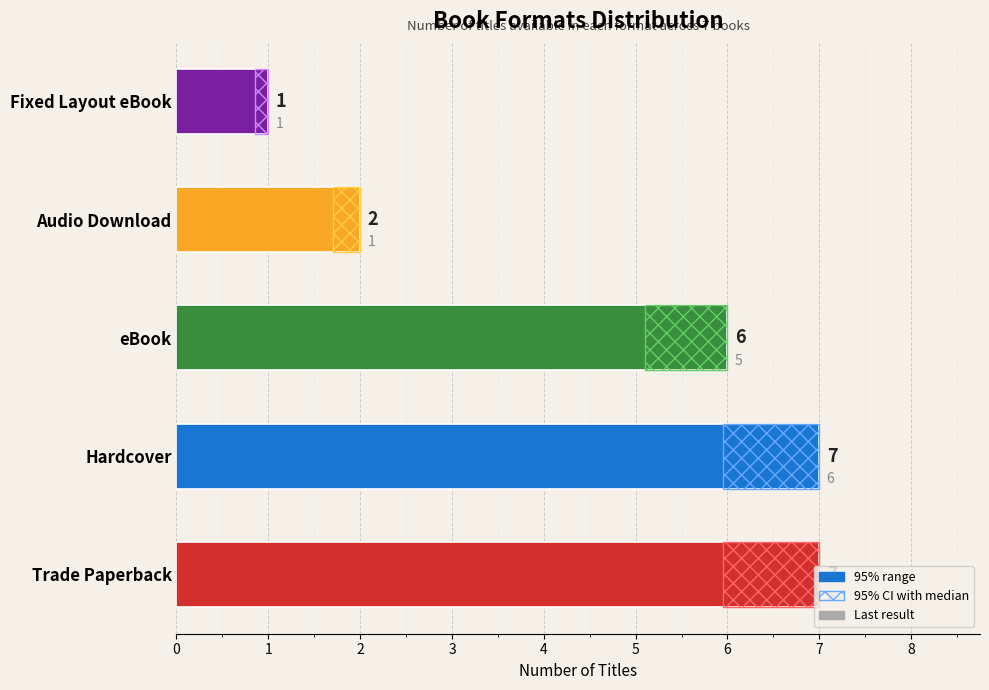

What is the maximum value for Last Result?

6